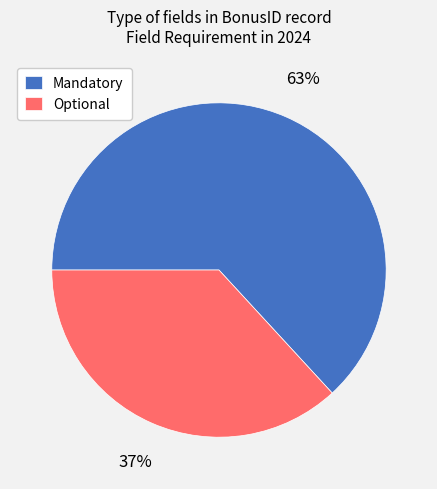

Rank the categories by value from highest to lowest.

Mandatory, Optional